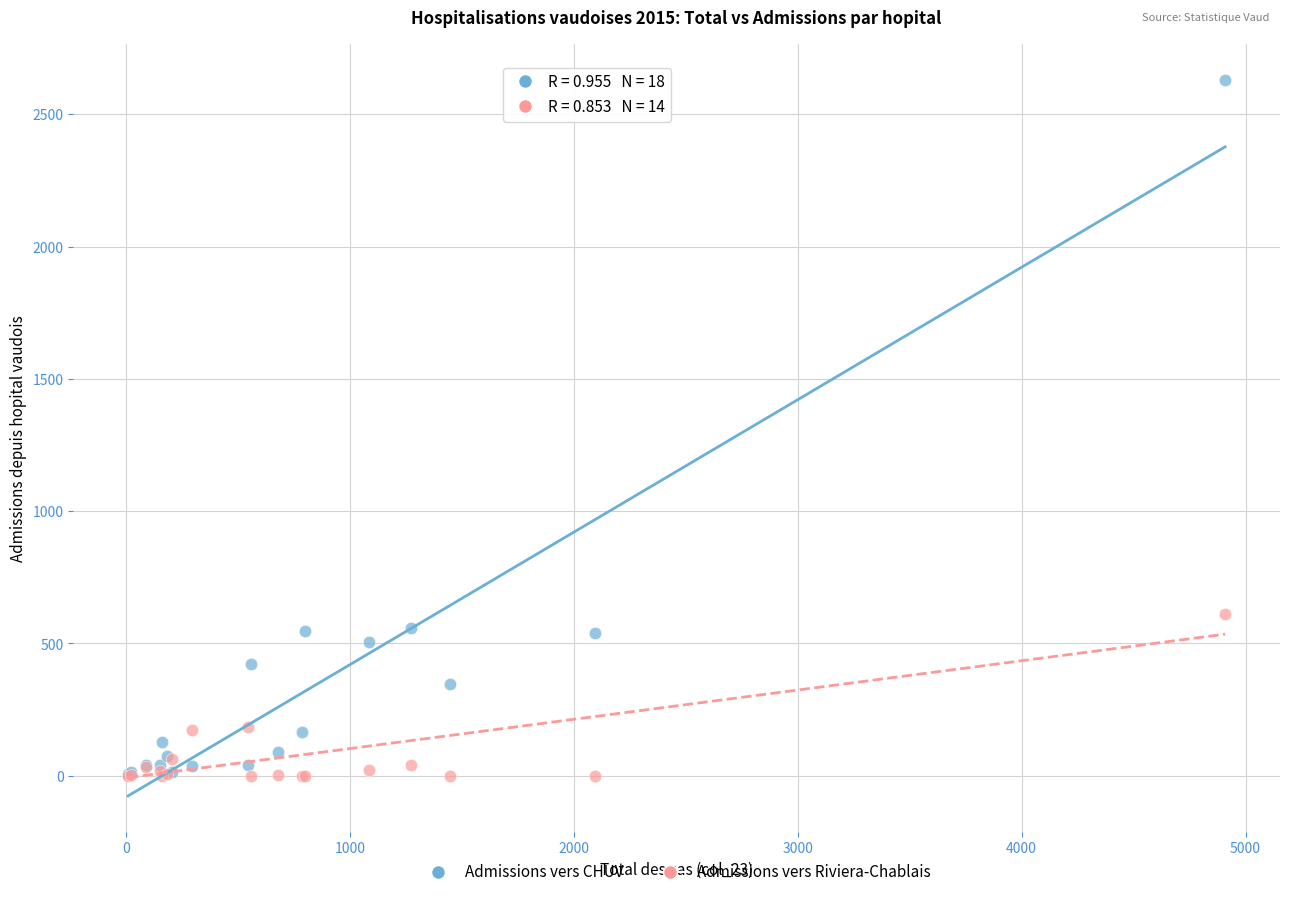

What are all the series names shown in the legend?

Admissions vers CHUV, Admissions vers Riviera-Chablais